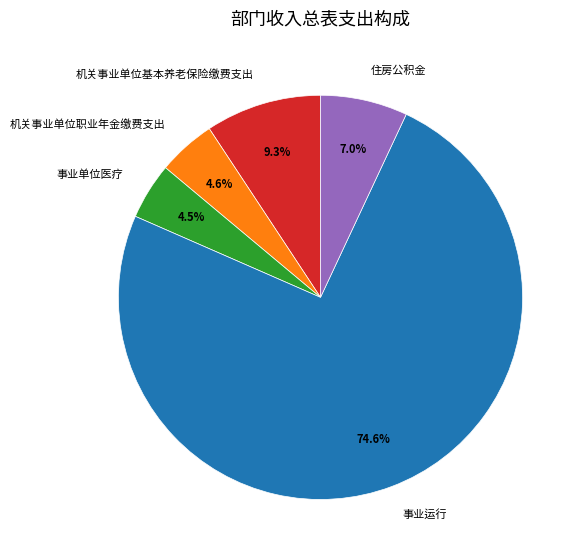

Combined, do 住房公积金 and 机关事业单位基本养老保险缴费支出 account for over 50%?

No